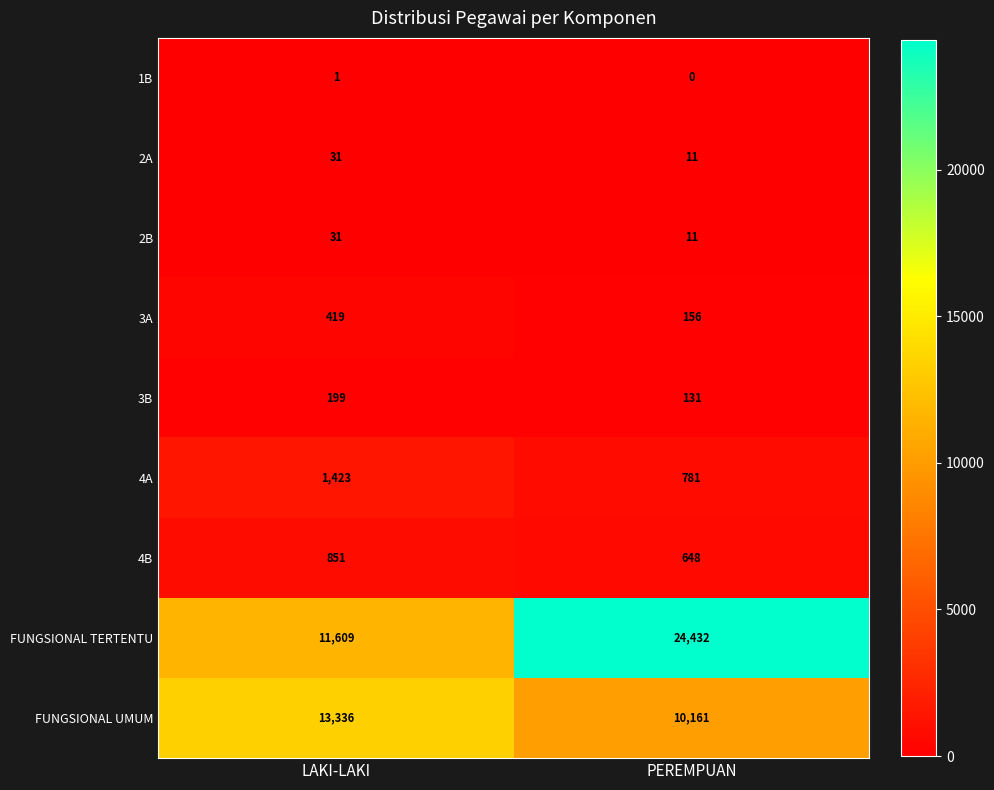

How many data points does each series have?

2